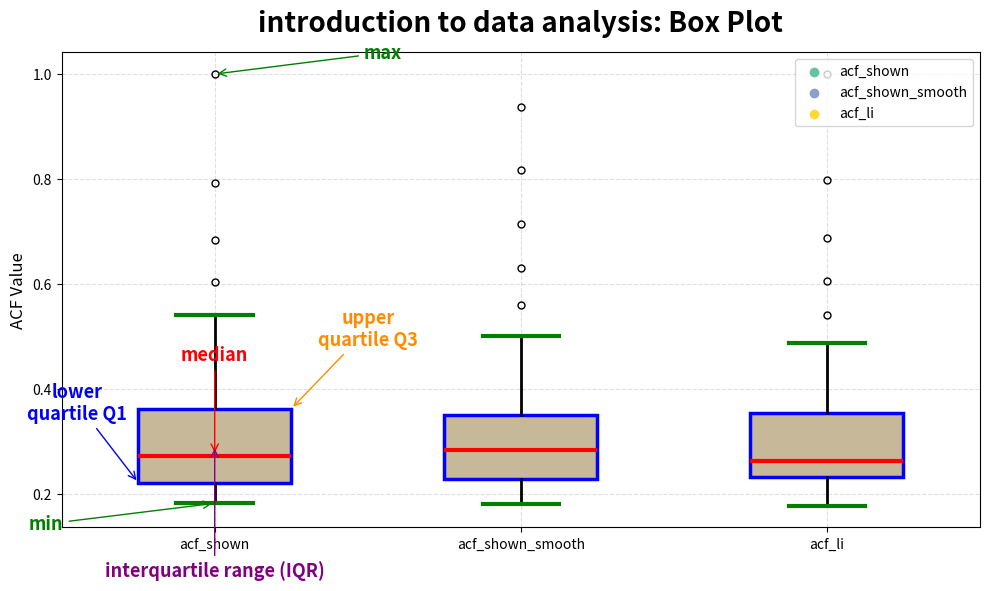

Reading left to right, transcribe this box plot: for each box, give where its median line is, the range the box spans, and where its two whiskers end, as read against the y-axis. The values are not printed on the chart, so give them approximately, as read against the axis.

acf_shown: median 0.28, box 0.22 to 0.36, whiskers 0.18 to 0.54
acf_shown_smooth: median 0.28, box 0.22 to 0.34, whiskers 0.18 to 0.50
acf_li: median 0.26, box 0.24 to 0.36, whiskers 0.18 to 0.48